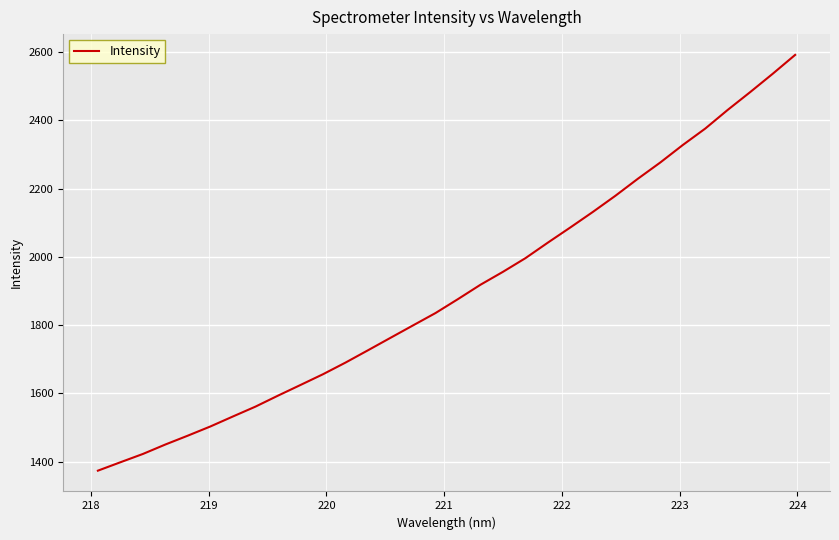

How many lines are shown in the chart?

1